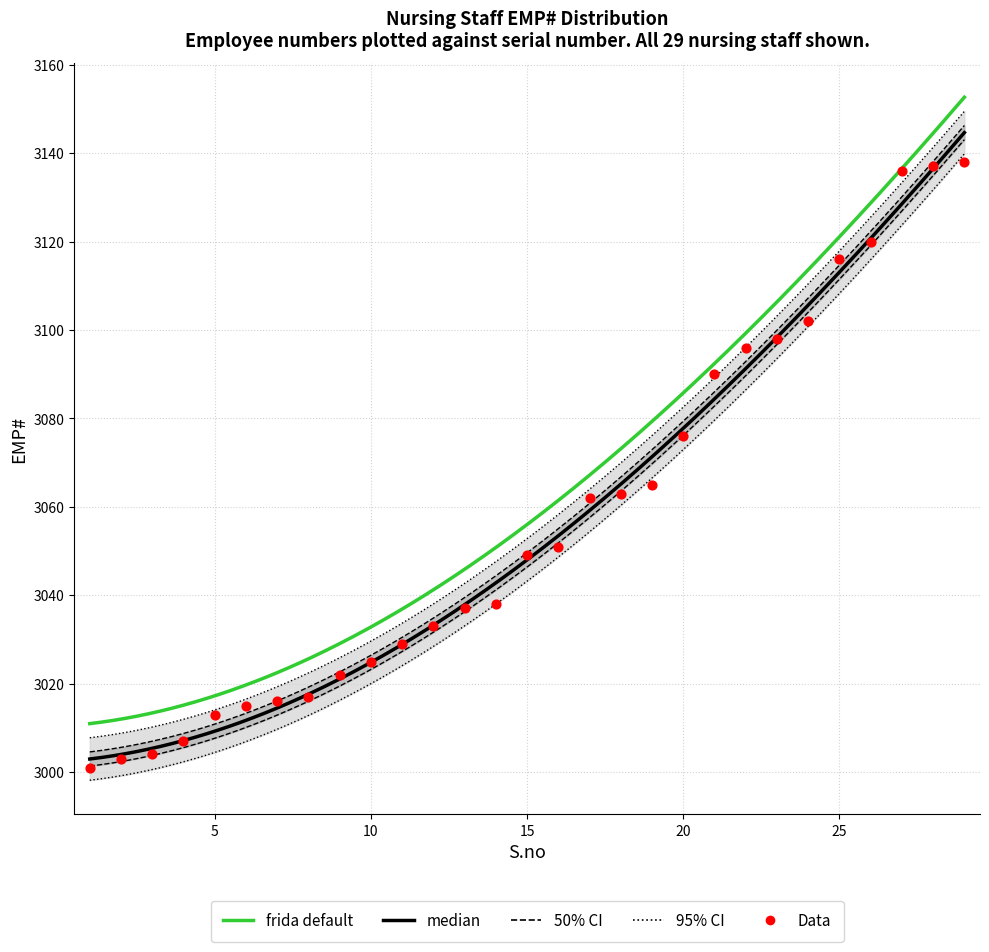

Approximately how many times larger is the value at 8 compared to 15?

1.0